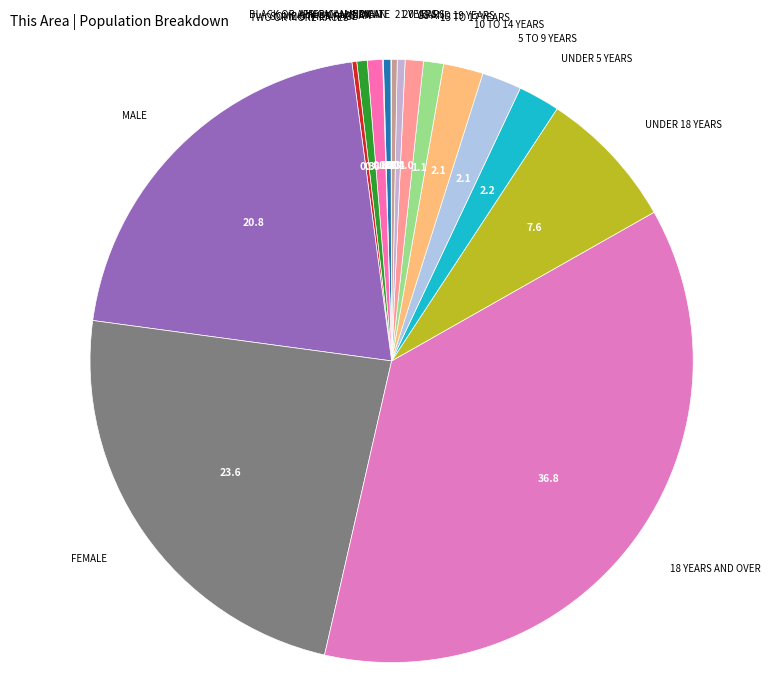

Which category has the biggest portion of the pie?

18 years and over